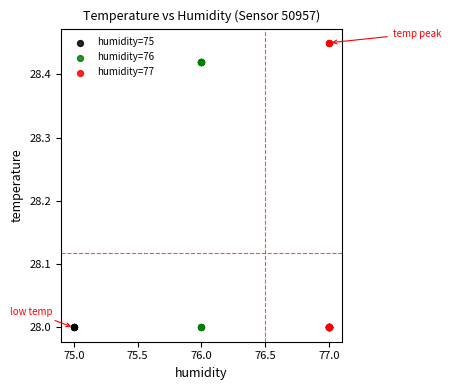

What are all the series names shown in the legend?

humidity=75, humidity=76, humidity=77